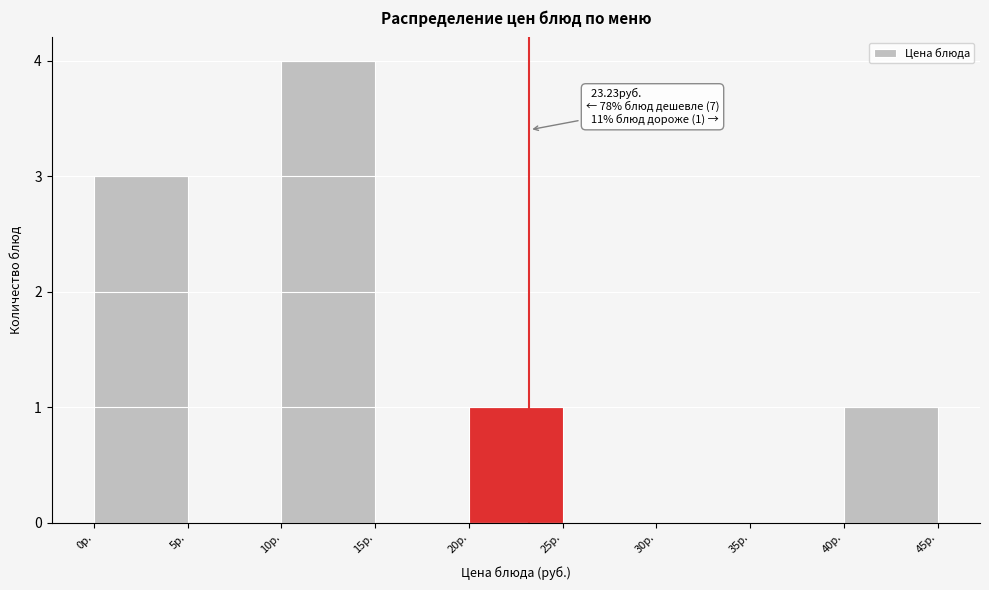

Which range on the x-axis has the tallest bar?

10 to 15